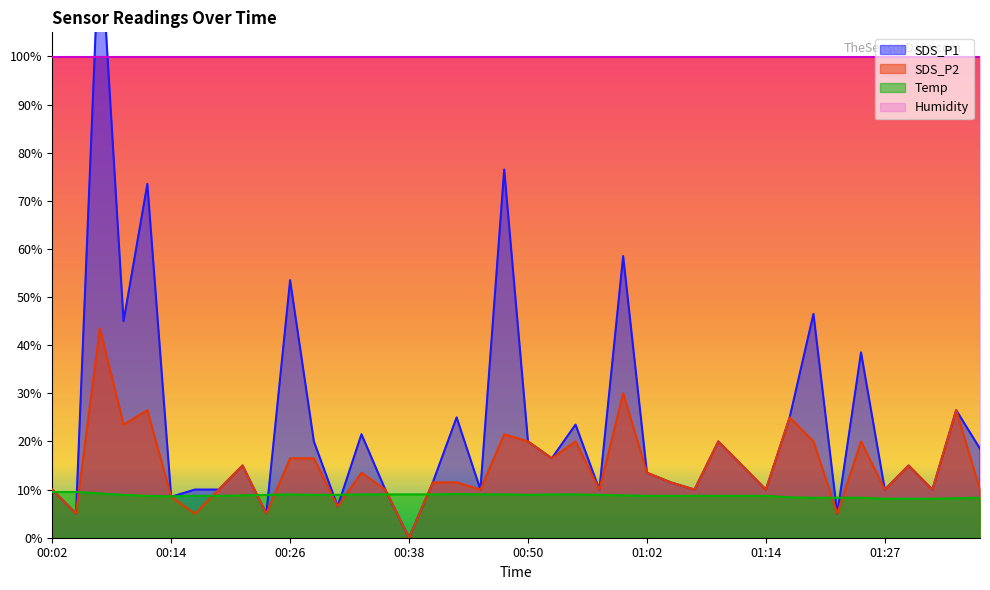

What is the spread (max minus min) of values at 00:48?

67.5